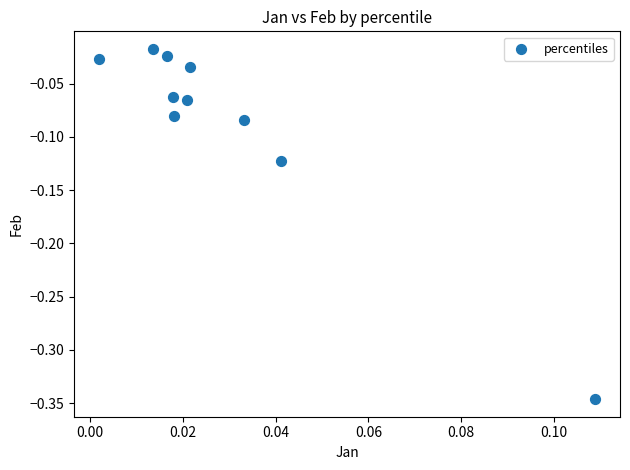

What is the range of Y values (max minus min)?

0.3